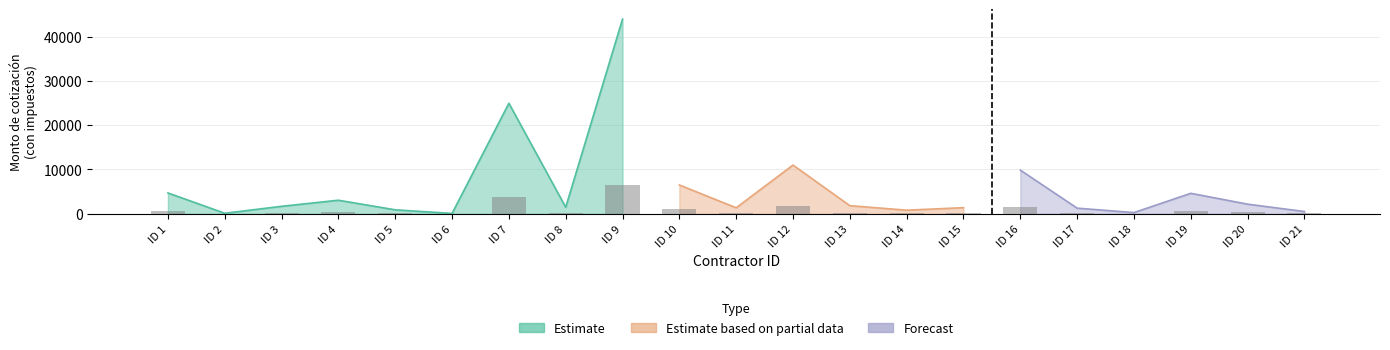

At which category does the chart reach its peak across all series?

ID 9